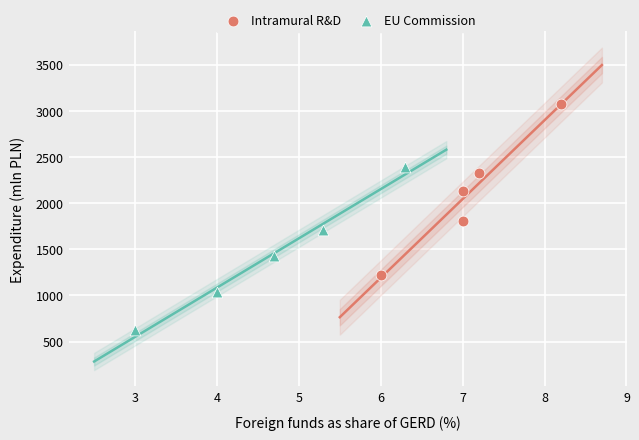

Which series reaches the minimum Y coordinate?

EU Commission